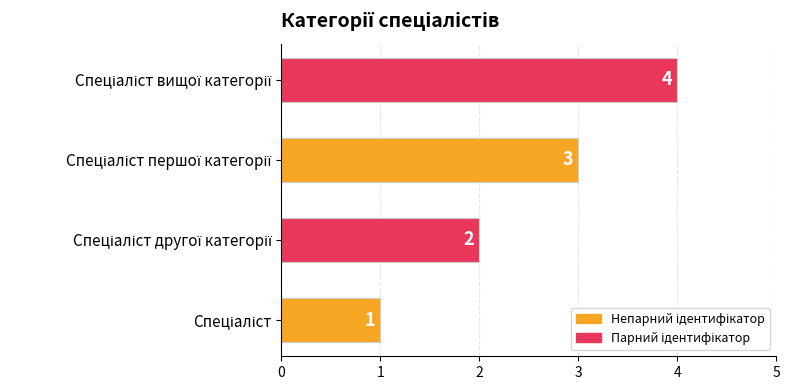

What is the sum of all values?

10